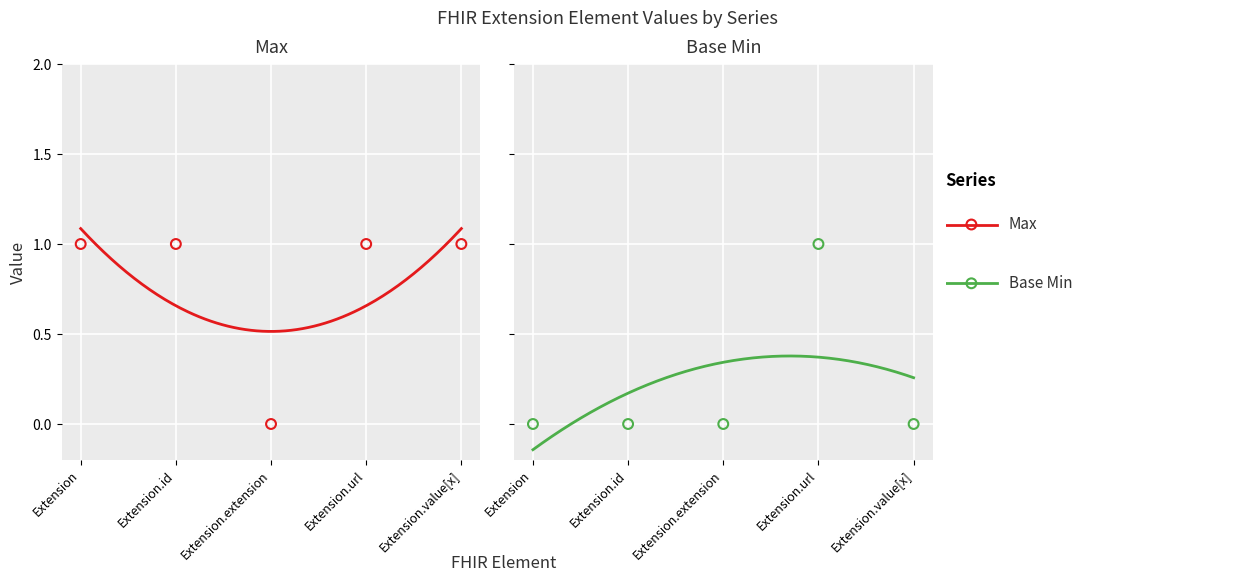

At which category is the sum across all series the highest?

Extension.url